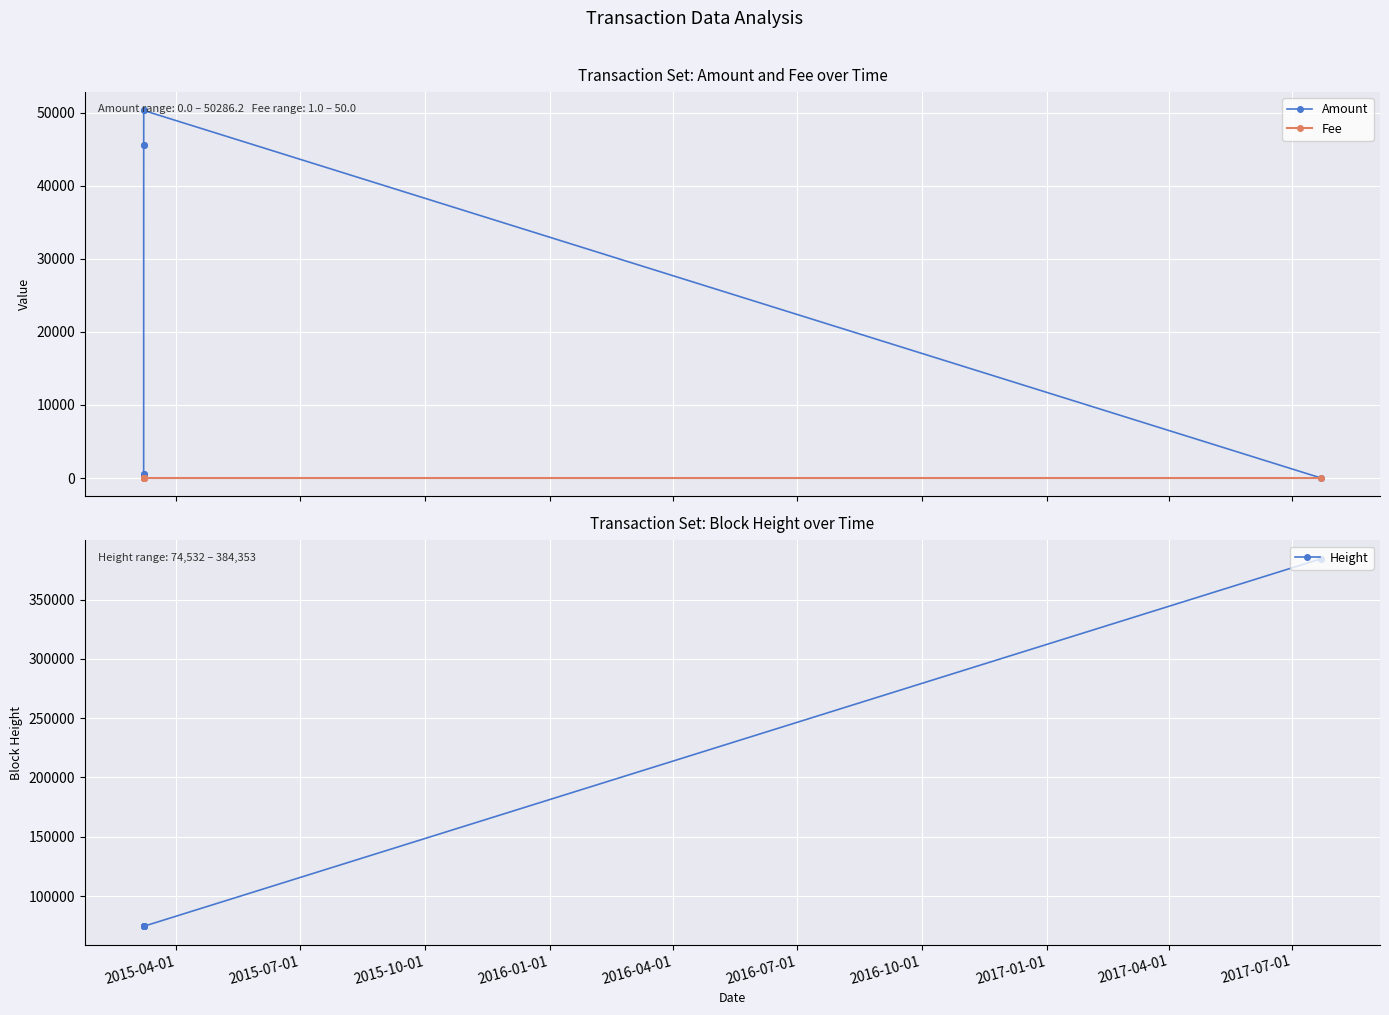

True or false: Amount has more than 0 interior local peaks.

True